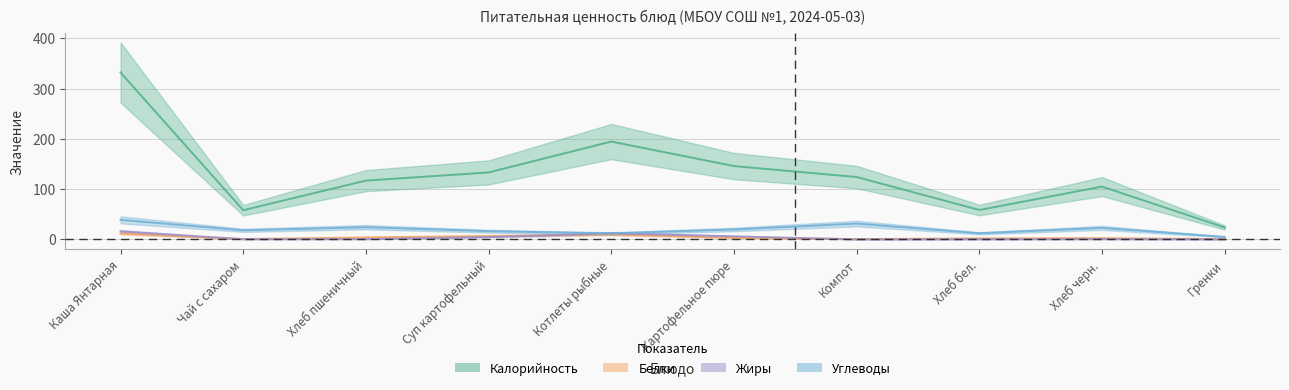

Which label corresponds to the smallest value in the chart?

Компот